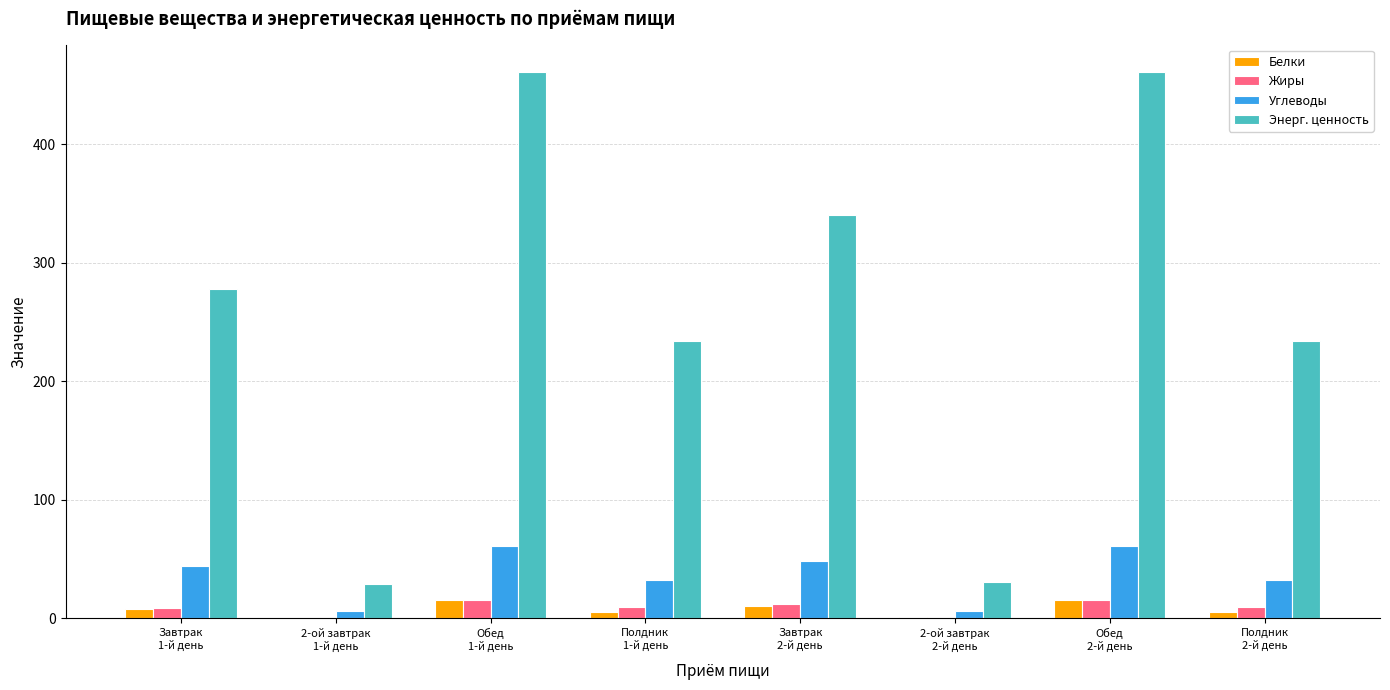

What is the greatest value displayed?

460.8